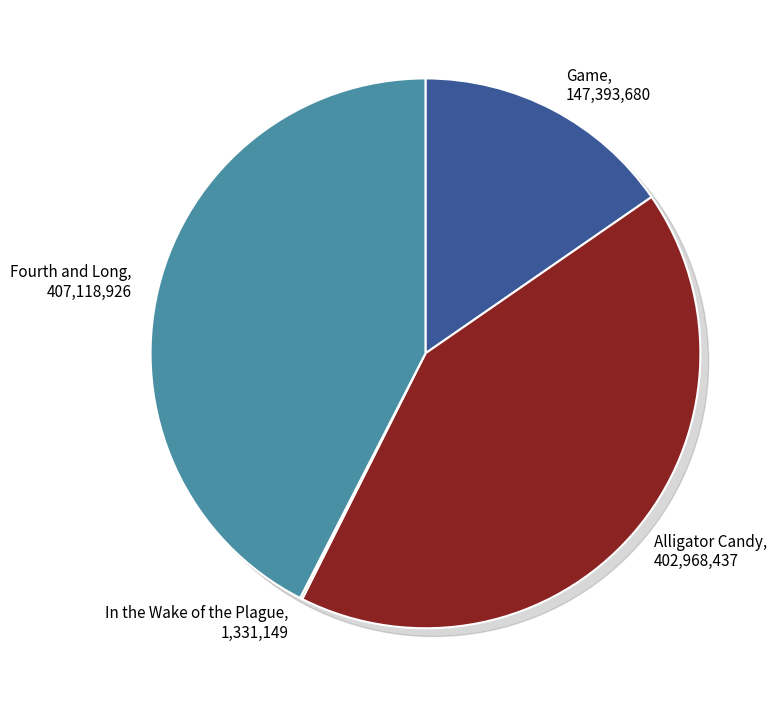

What is the change in value from Alligator Candy to Fourth and Long?

+4150489